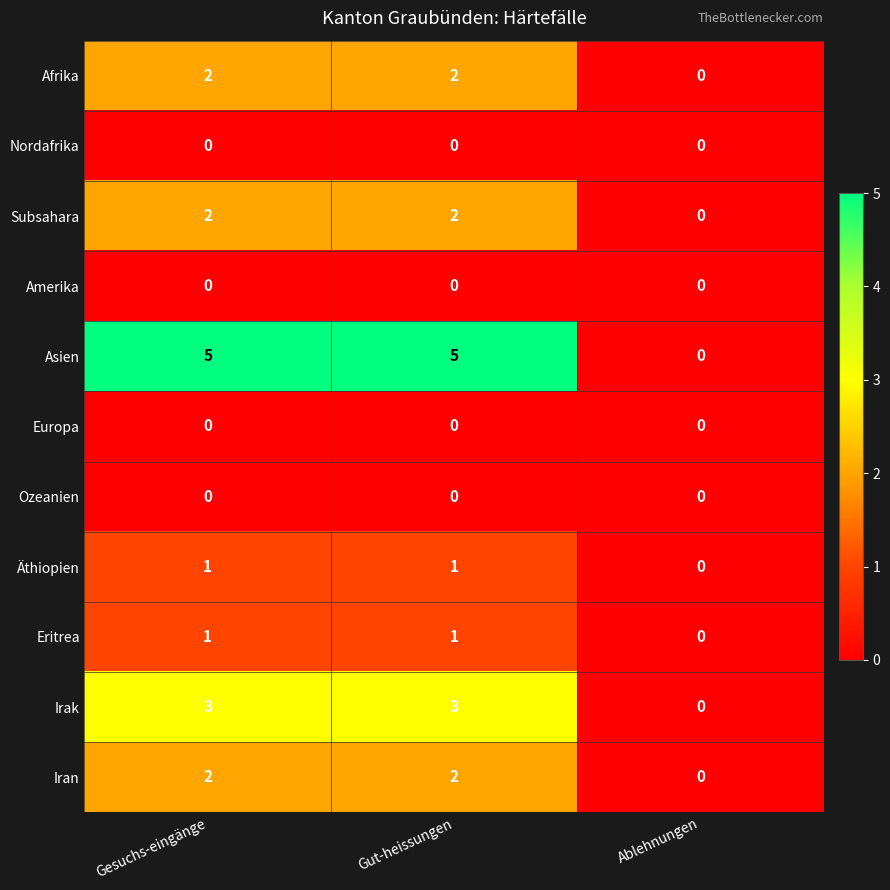

Which series has the largest total across all categories?

Asien